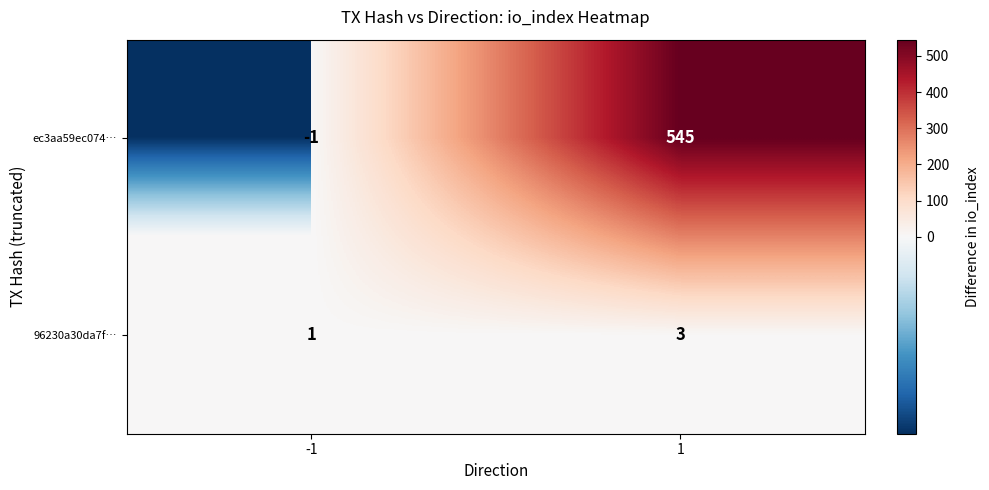

At how many categories does at least one series exceed 57?

1